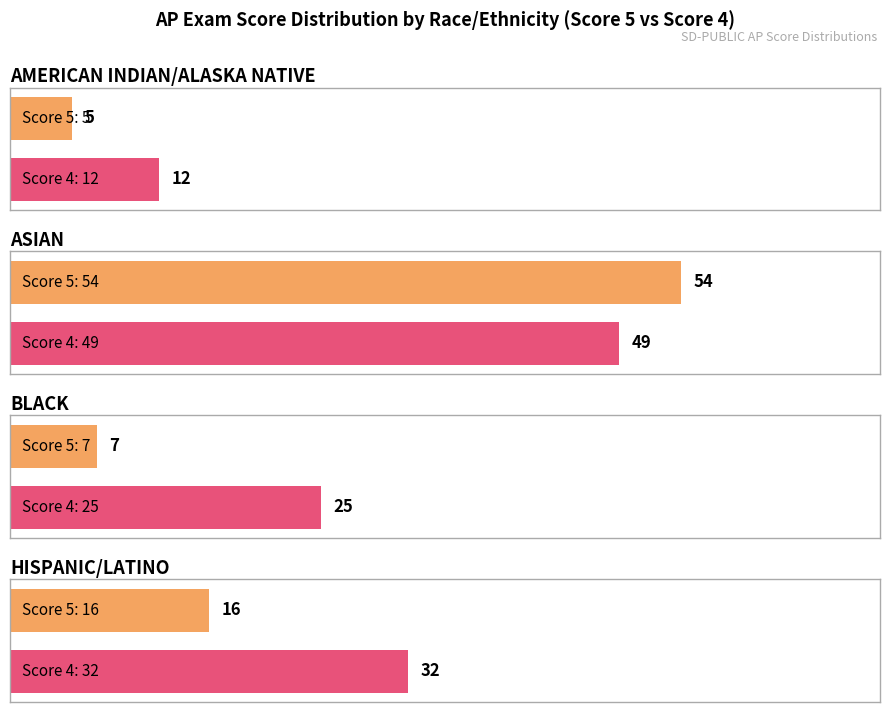

Which series changed the most between 1 and 2?

Score 5